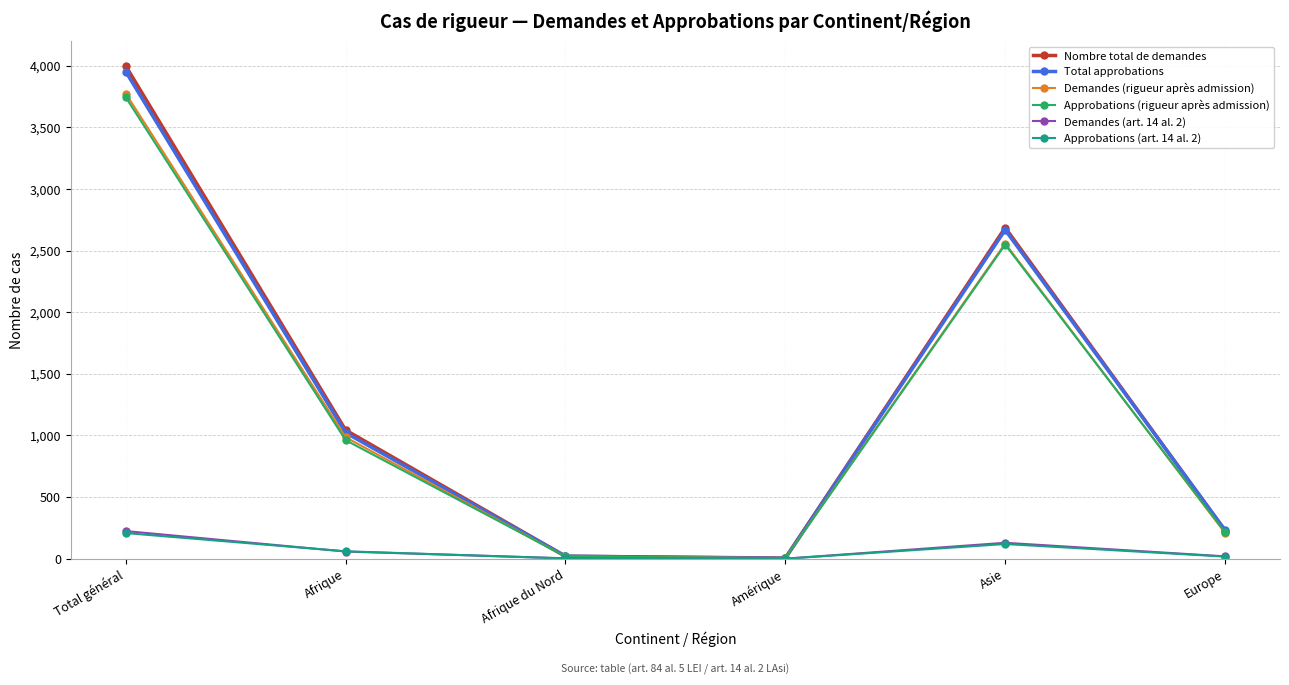

How many lines are shown in the chart?

6